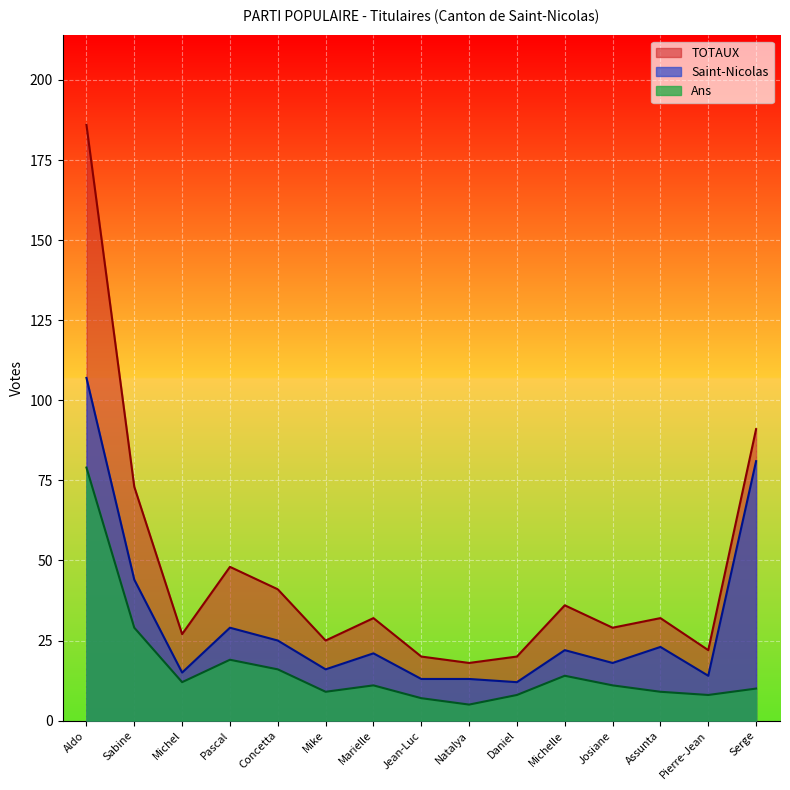

True or false: Ans and TOTAUX cross at least once.

False